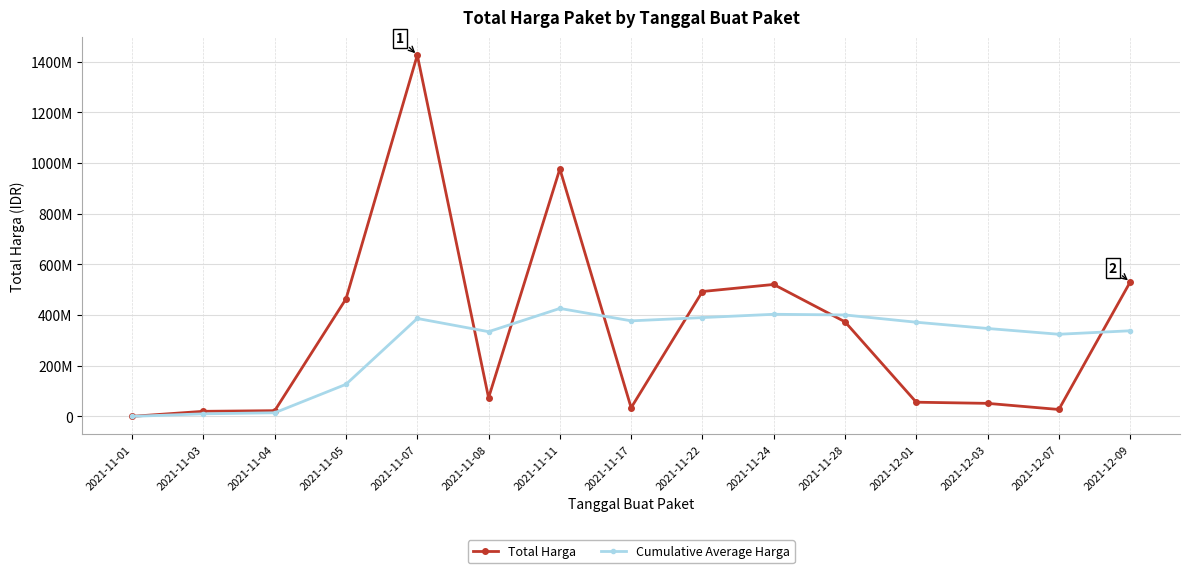

List the labels in order of Cumulative Average Harga value, smallest first.

2021-11-01, 2021-11-03, 2021-11-04, 2021-11-05, 2021-12-07, 2021-11-08, 2021-12-09, 2021-12-03, 2021-12-01, 2021-11-17, 2021-11-07, 2021-11-22, 2021-11-28, 2021-11-24, 2021-11-11